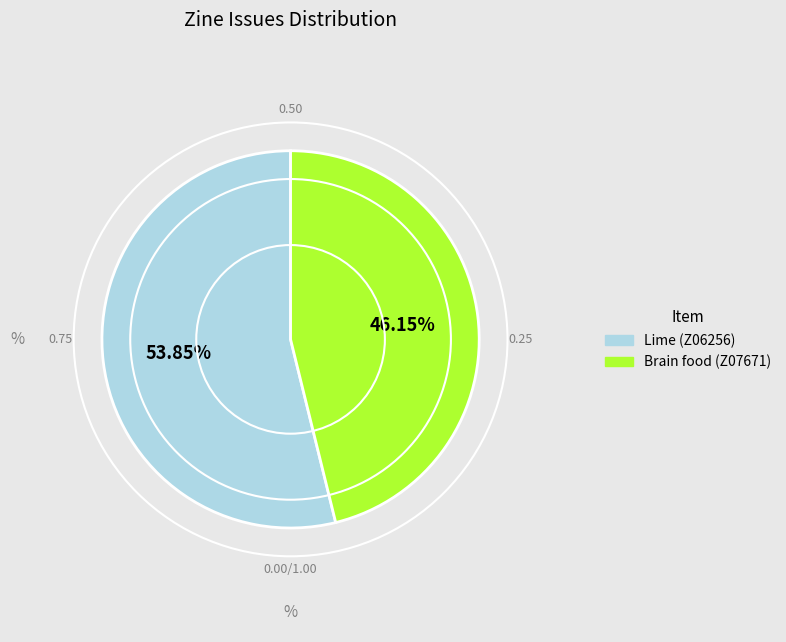

Is the sum of Lime (Z06256) and Brain food (Z07671) greater than half?

Yes